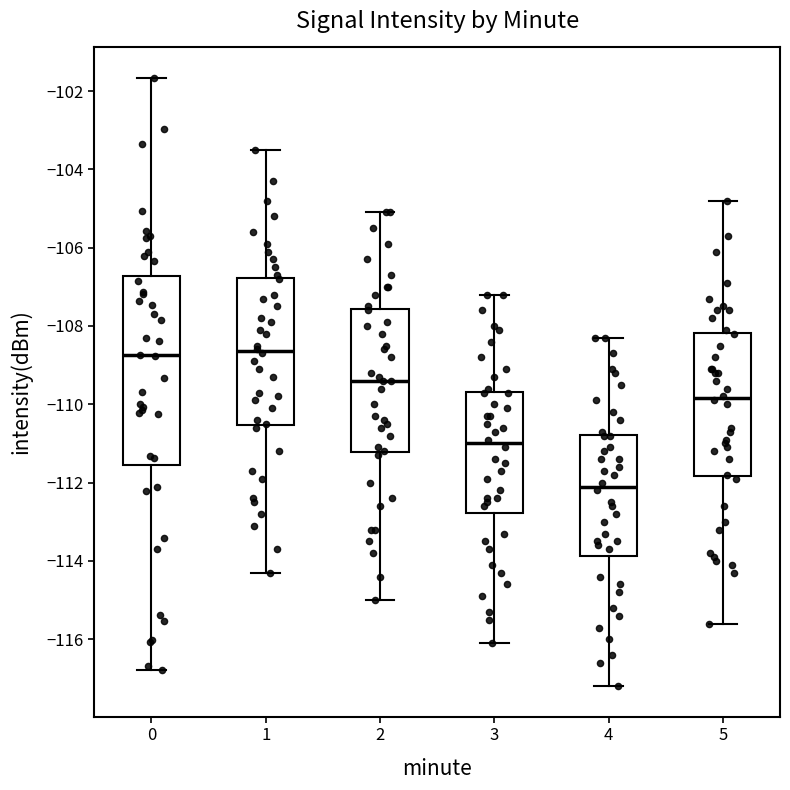

Which box is the tallest, from its lower edge to its upper edge?

0